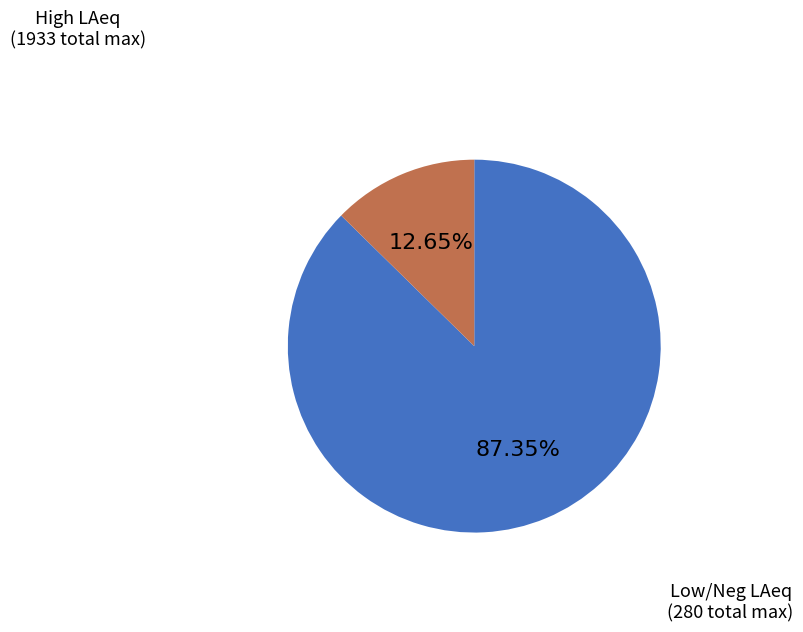

Is there any slice that represents more than half of the pie?

Yes